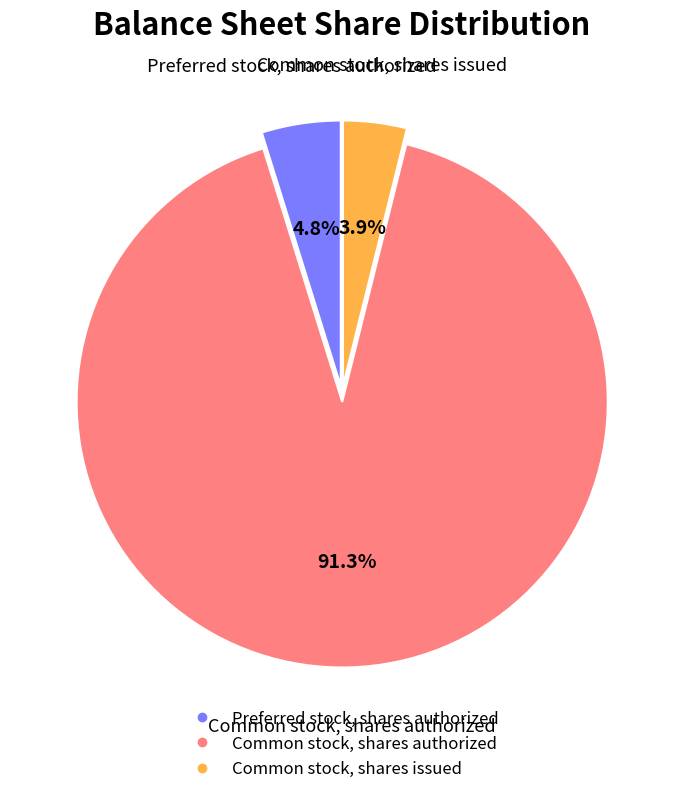

Between Preferred stock, shares authorized and Common stock, shares authorized, which is larger?

Common stock, shares authorized